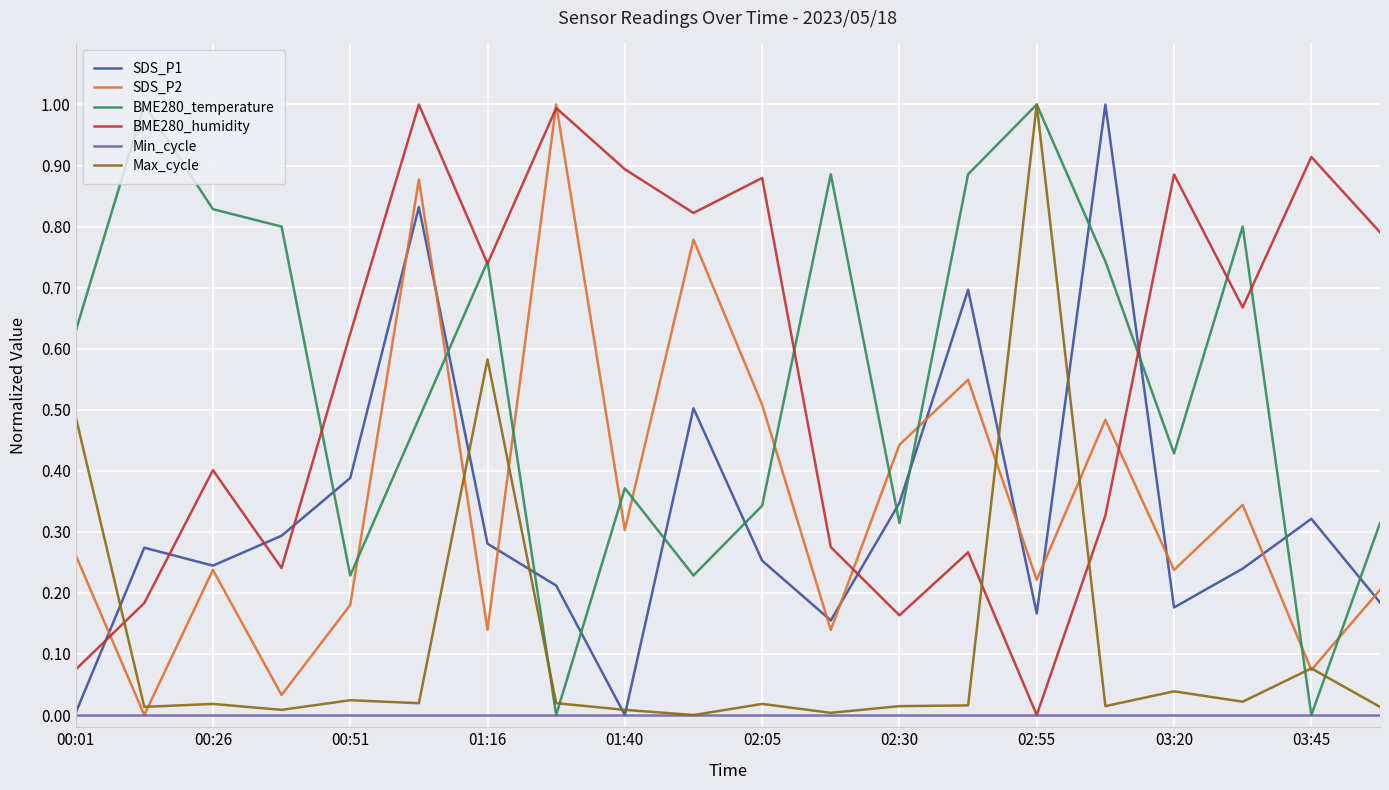

After their last crossing, which series has the higher values: SDS_P1 or BME280_temperature?

BME280_temperature